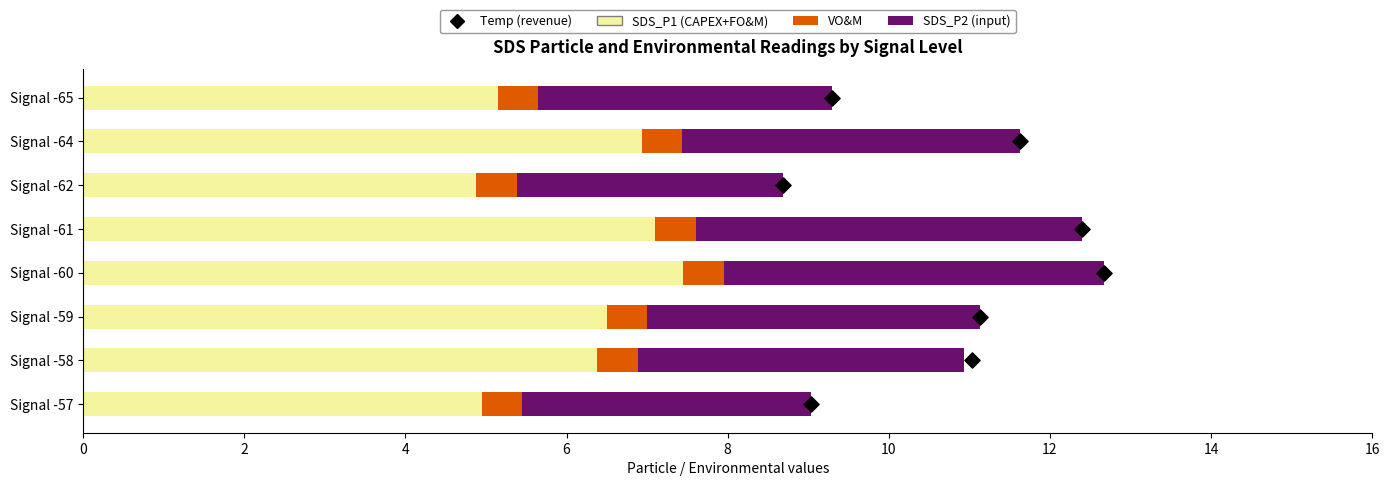

At how many categories does at least one series exceed 6?

6